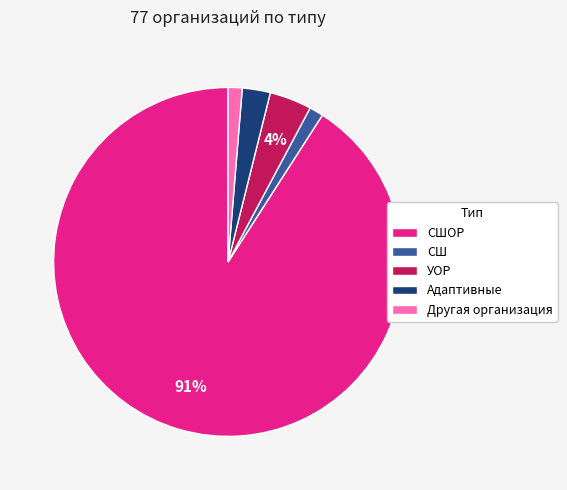

The СШОР slice represents 86% of the pie. True or false?

False